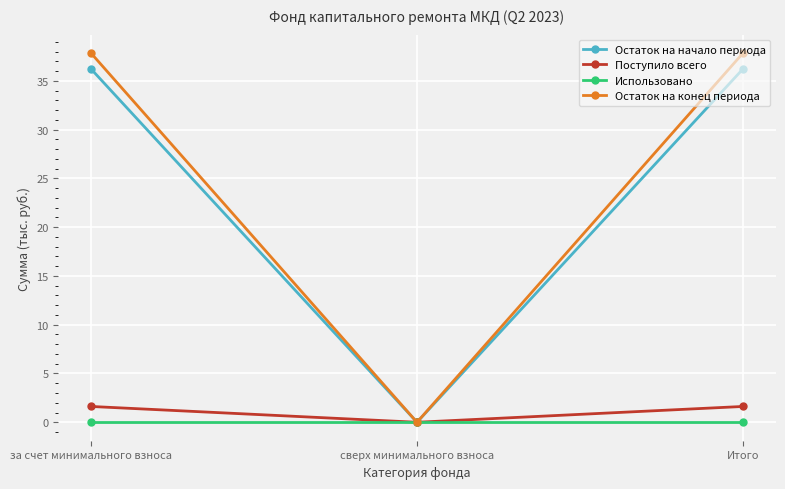

Reading left to right, list all the values displayed in this chart.

Остаток на начало периода: 36.2	0.0	36.2
Поступило всего: 1.6	0.0	1.6
Использовано: 0.0	0.0	0.0
Остаток на конец периода: 37.8	0.0	37.8